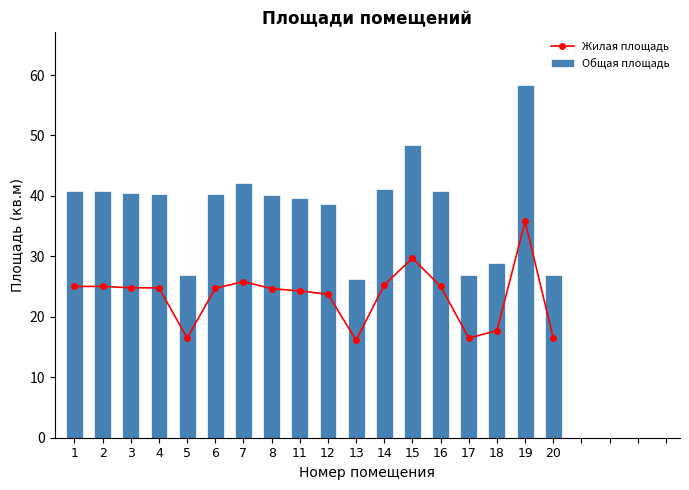

At which label does Жилая площадь first exceed 24?

1